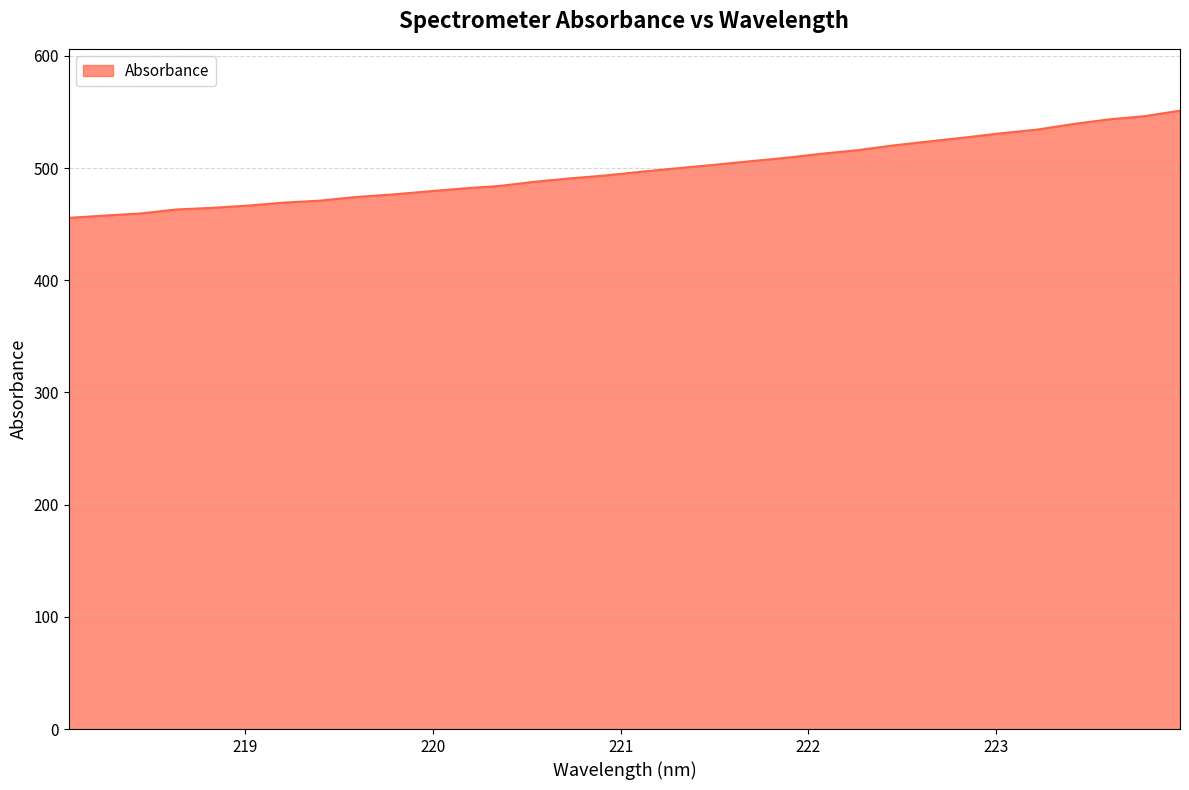

What is the greatest value displayed?

551.1